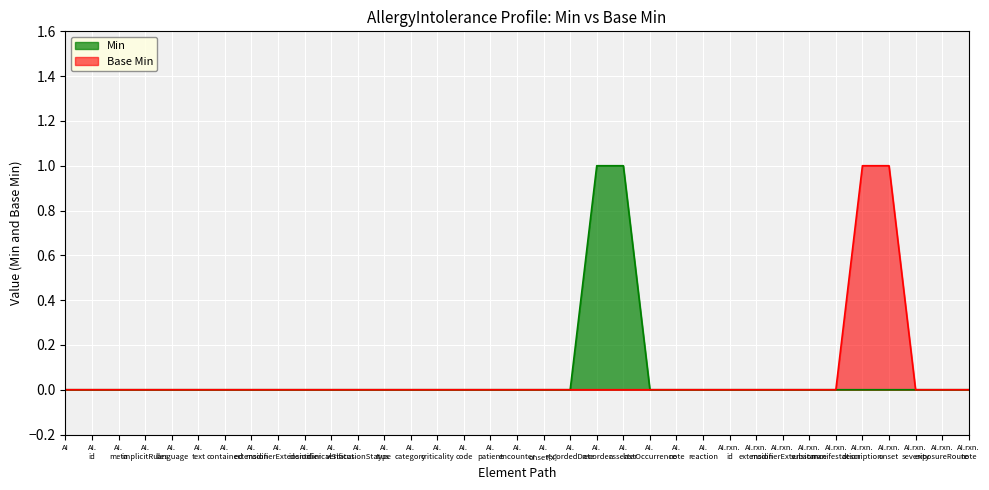

List the labels in order of Min value, smallest first.

AI, AI. id, AI. meta, AI. implicitRules, AI. language, AI. text, AI. contained, AI. extension, AI. modifierExtension, AI. identifier, AI. clinicalStatus, AI. verificationStatus, AI. type, AI. category, AI. criticality, AI. code, AI. patient, AI. encounter, AI. onset[x], AI. recordedDate, AI. lastOccurrence, AI. note, AI. reaction, AI.rxn. id, AI.rxn. extension, AI.rxn. modifierExtension, AI.rxn. substance, AI.rxn. manifestation, AI.rxn. description, AI.rxn. onset, AI.rxn. severity, AI.rxn. exposureRoute, AI.rxn. note, AI. recorder, AI. asserter